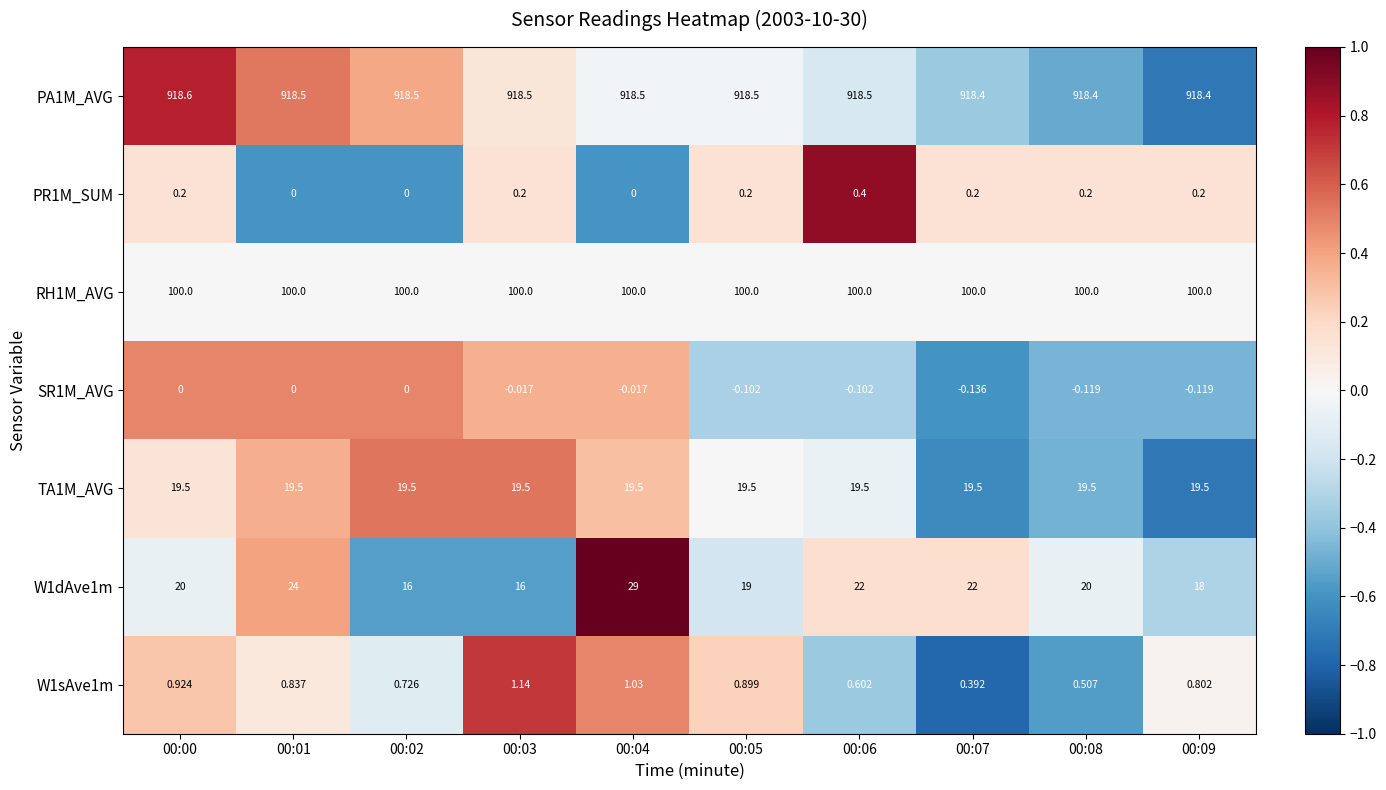

Is the value of W1dAve1m at 00:04 greater than the value of TA1M_AVG at 00:06?

Yes